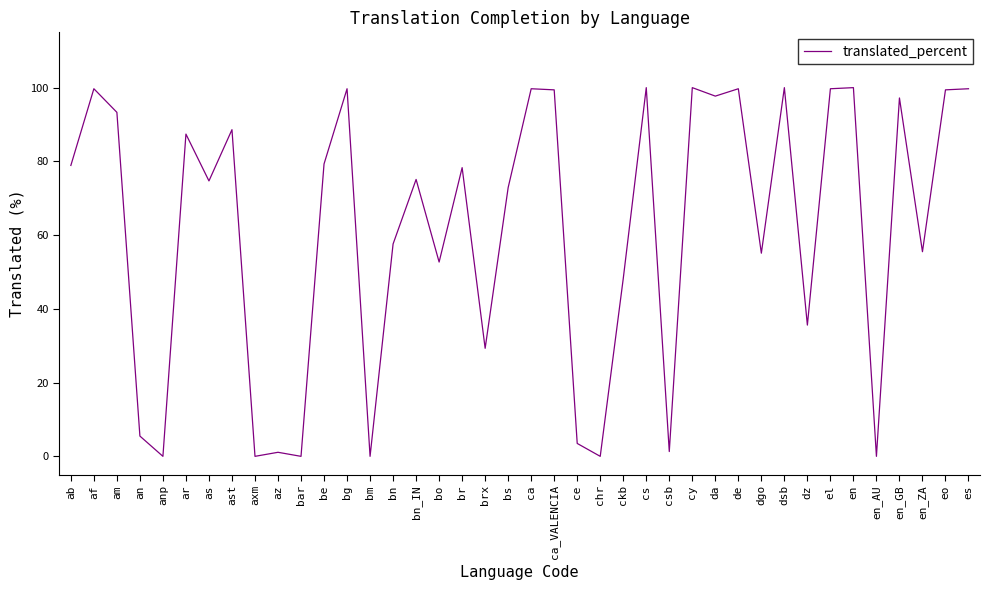

At which category does the data reach its first local peak?

af